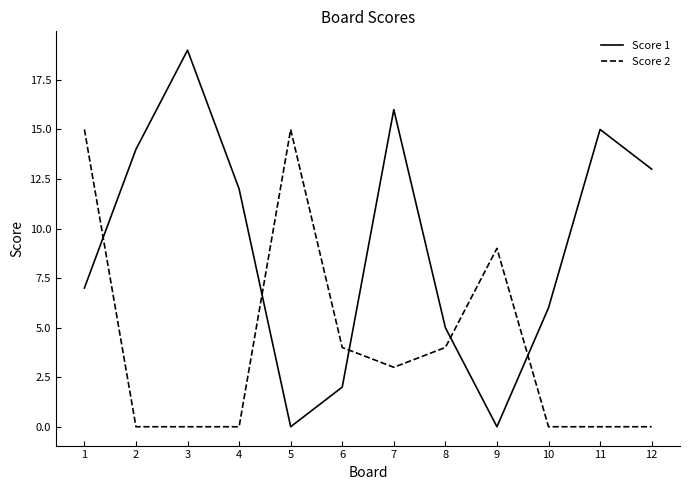

How many times do Score 1 and Score 2 cross each other?

5